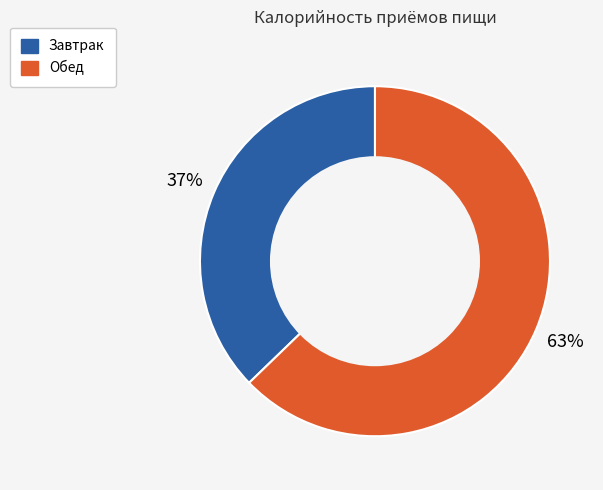

The Завтрак slice represents 28% of the pie. True or false?

False